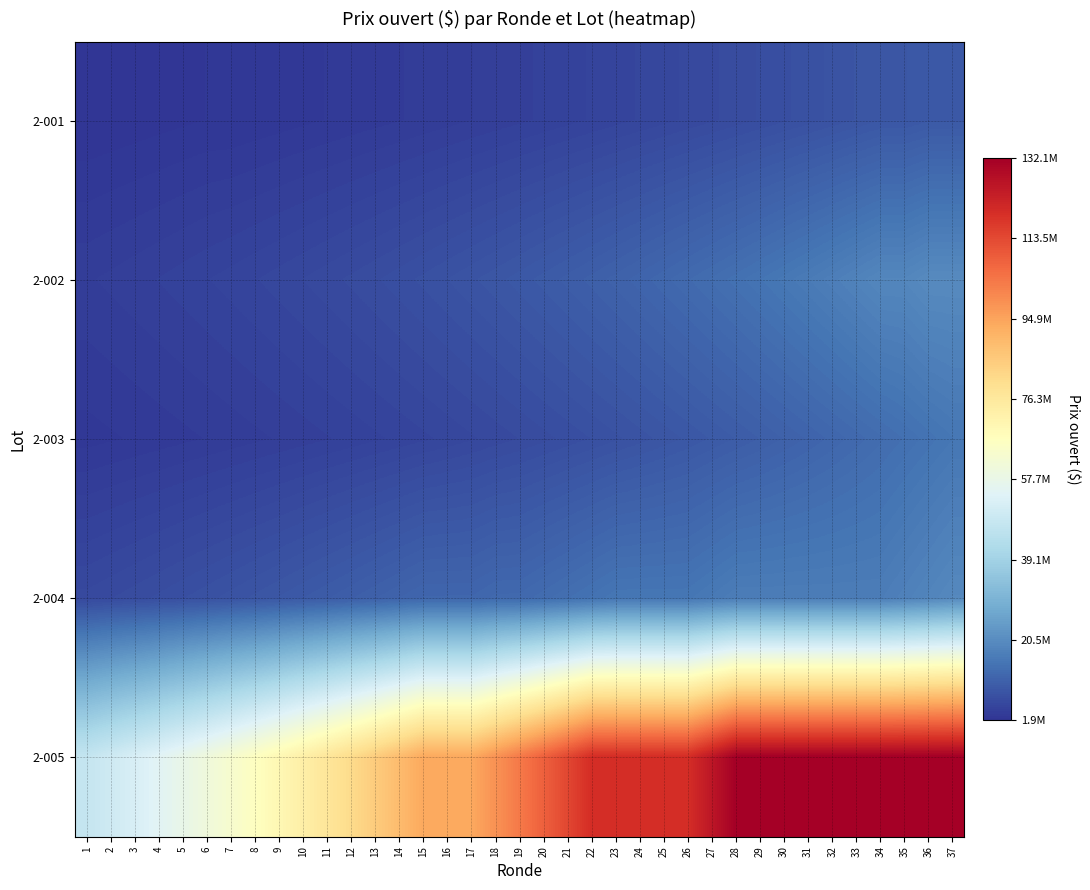

Reading left to right, what are all the values shown in this chart?

2-001: 1=1873000	2=1967000	3=2066000	4=2170000	5=2279000	6=2393000	7=2393000	8=2513000	9=2639000	10=2771000	11=2910000	12=3056000	13=3209000	14=3370000	15=3539000	16=3716000	17=3902000	18=4098000	19=4303000	20=4519000	21=4745000	22=4983000	23=5233000	24=5495000	25=5770000	26=6059000	27=6362000	28=6681000	29=7016000	30=7367000	31=7736000	32=8123000	33=8530000	34=8957000	35=8957000	36=9405000	37=9405000
2-002: 1=3839000	2=4031000	3=4233000	4=4445000	5=4668000	6=4902000	7=5148000	8=5406000	9=5677000	10=5961000	11=6260000	12=6573000	13=6902000	14=7248000	15=7611000	16=7992000	17=8392000	18=8812000	19=9253000	20=9716000	21=10202000	22=10713000	23=11249000	24=11812000	25=12403000	26=13024000	27=13676000	28=14360000	29=15078000	30=15832000	31=16624000	32=17456000	33=18329000	34=19246000	35=19246000	36=20209000	37=20209000
2-003: 1=2684000	2=2819000	3=2960000	4=3108000	5=3264000	6=3428000	7=3600000	8=3780000	9=3969000	10=4168000	11=4377000	12=4596000	13=4826000	14=5068000	15=5322000	16=5589000	17=5869000	18=6163000	19=6472000	20=6796000	21=7136000	22=7493000	23=7868000	24=8262000	25=8676000	26=9110000	27=9566000	28=10045000	29=10548000	30=11076000	31=11630000	32=12212000	33=12823000	34=13465000	35=14139000	36=14846000	37=15589000
2-004: 1=6118000	2=6424000	3=6746000	4=7084000	5=7439000	6=7811000	7=8202000	8=8613000	9=9044000	10=9497000	11=9972000	12=10471000	13=10995000	14=11545000	15=12123000	16=12123000	17=12123000	18=12730000	19=12730000	20=13367000	21=14036000	22=14738000	23=15475000	24=15475000	25=15475000	26=15475000	27=16249000	28=17062000	29=17062000	30=17062000	31=17062000	32=17062000	33=17062000	34=17062000	35=17916000	36=18812000	37=19753000
2-005: 1=47404000	2=49775000	3=52264000	4=54878000	5=57622000	6=60504000	7=63530000	8=66707000	9=70043000	10=73546000	11=77224000	12=81086000	13=85141000	14=89399000	15=93869000	16=93869000	17=93869000	18=98563000	19=103492000	20=108667000	21=114101000	22=119807000	23=119807000	24=119807000	25=119807000	26=119807000	27=125798000	28=132088000	29=132088000	30=132088000	31=132088000	32=132088000	33=132088000	34=132088000	35=132088000	36=132088000	37=132088000